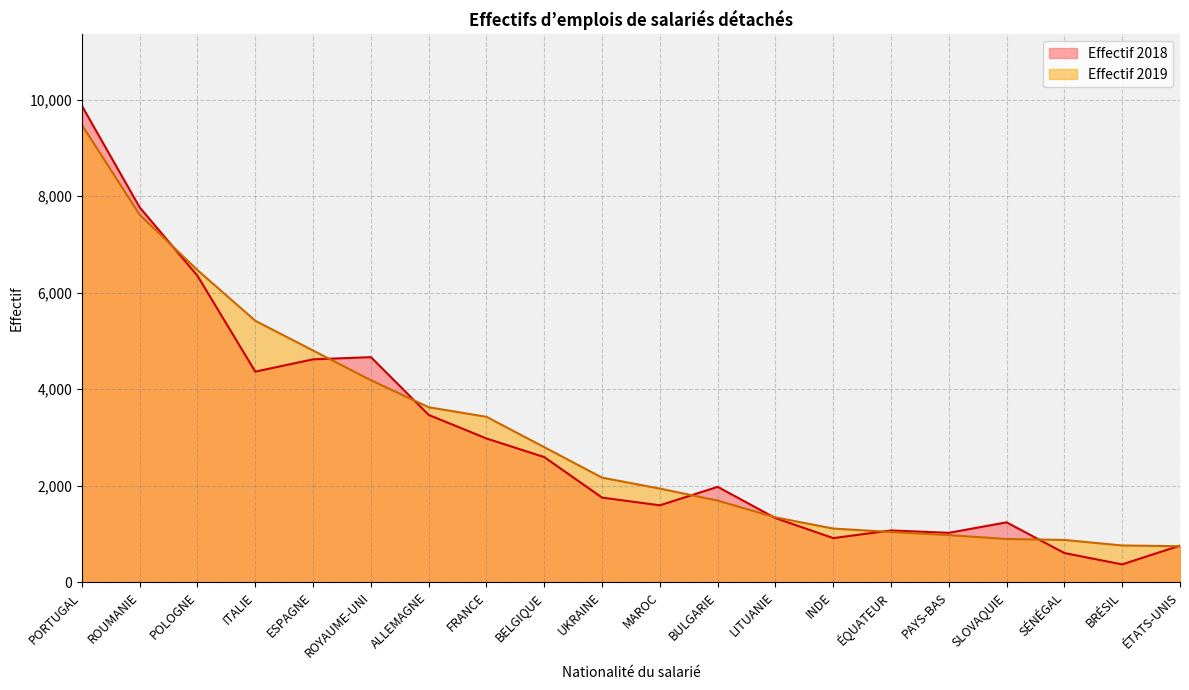

What is the difference between the maximum and second lowest values in the Effectif 2019 series?

8720